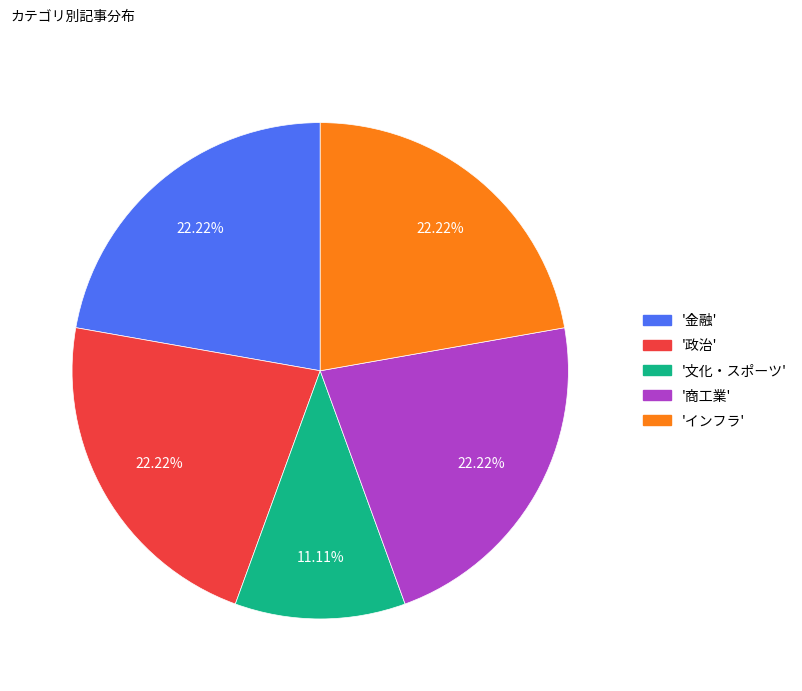

Combined, do '政治' and '金融' account for over 50%?

No